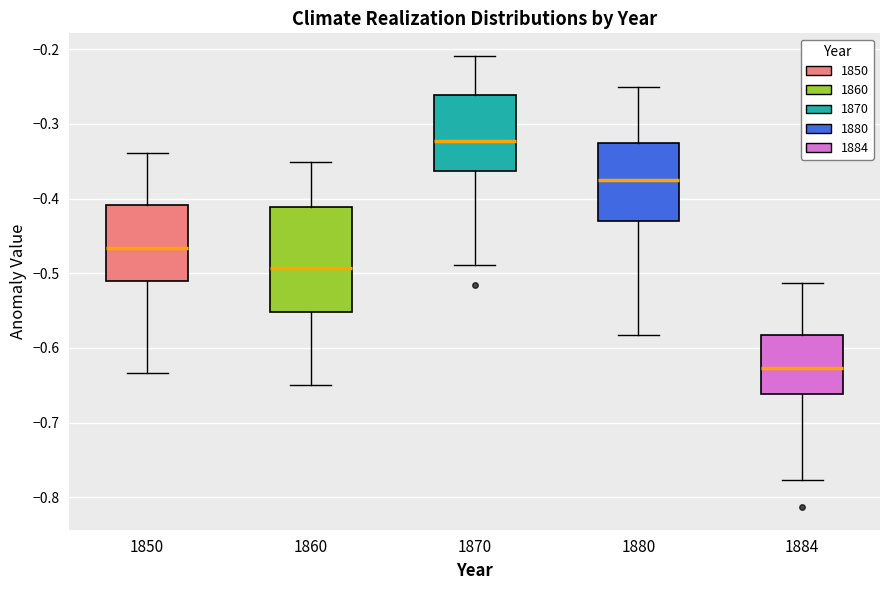

Where does the median line of the box at x = 1884 sit on the y-axis? The values are not printed on the chart, so give them approximately, as read against the axis.

-0.63